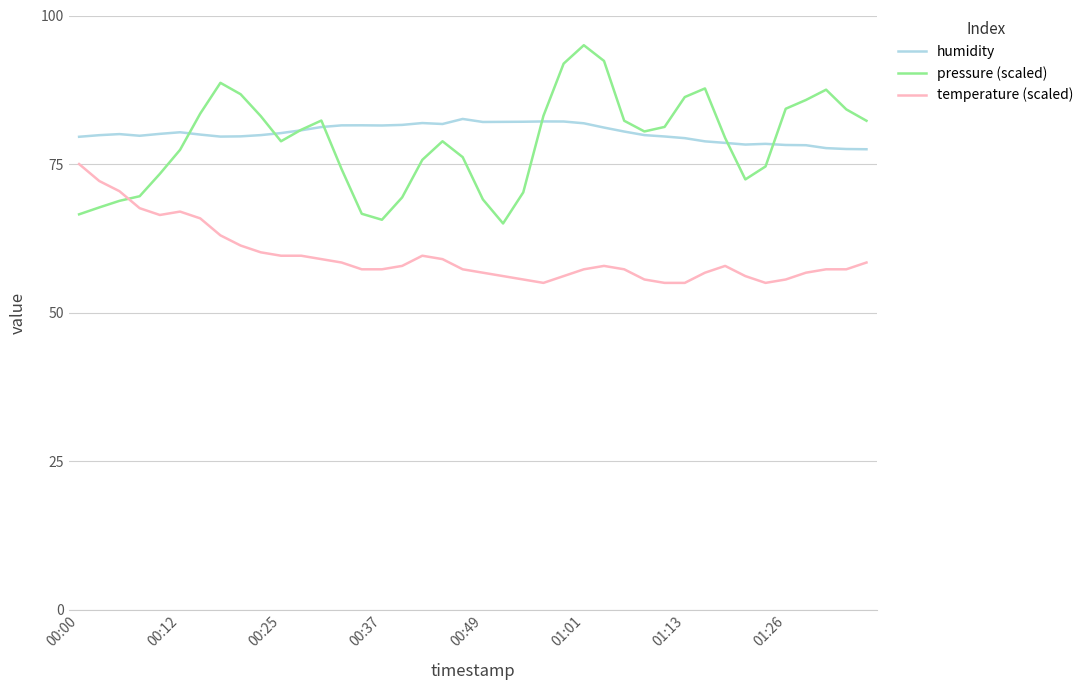

Which series has the widest spread of values?

pressure (scaled)